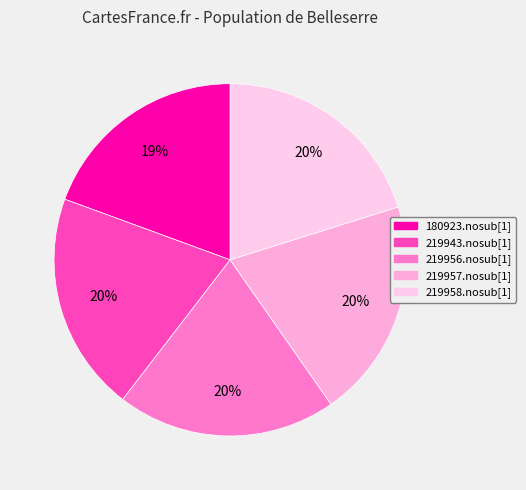

To the nearest percent, what is the difference between the largest and smallest slice percentages?

1%